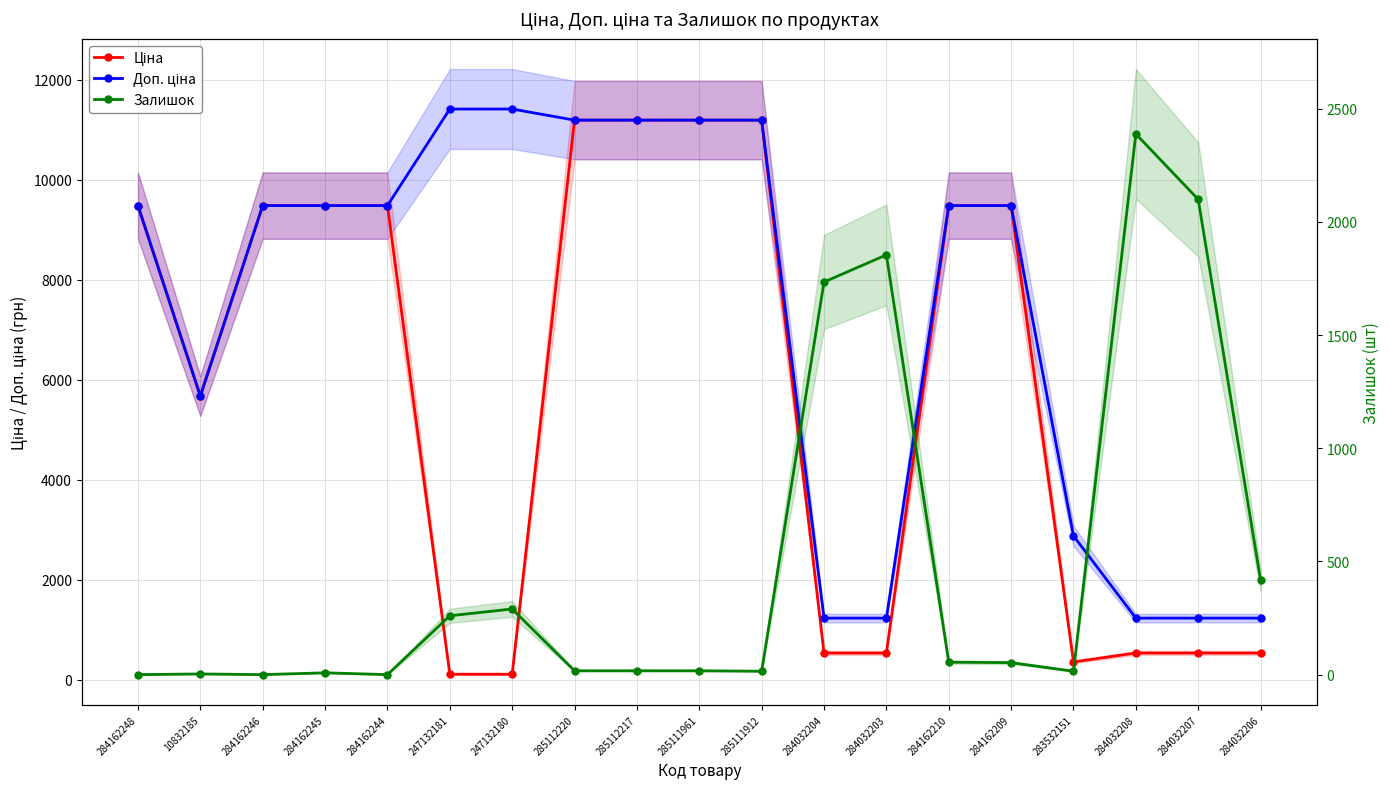

What are all the series names shown in the legend?

Ціна, Доп. ціна, Залишок